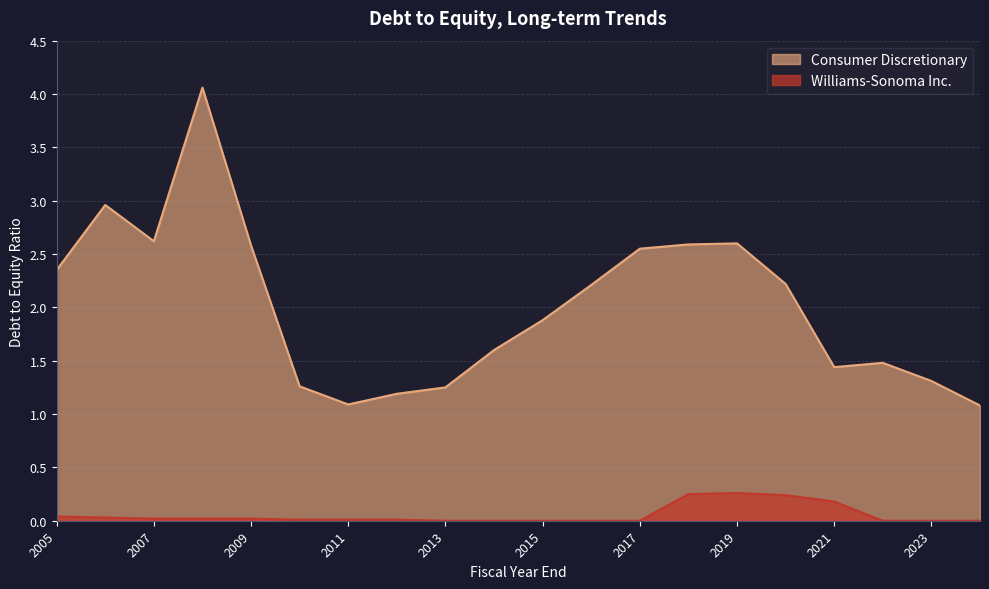

Reading right to left, transcribe all the data shown in this chart.

Consumer Discretionary: 1.1	1.3	1.5	1.4	2.2	2.6	2.6	2.5	2.2	1.9	1.6	1.2	1.2	1.1	1.3	2.6	4.1	2.6	3.0	2.4
Williams-Sonoma Inc.: 0.0	0.0	0.0	0.2	0.2	0.3	0.2	0.0	0.0	0.0	0.0	0.0	0.0	0.0	0.0	0.0	0.0	0.0	0.0	0.0